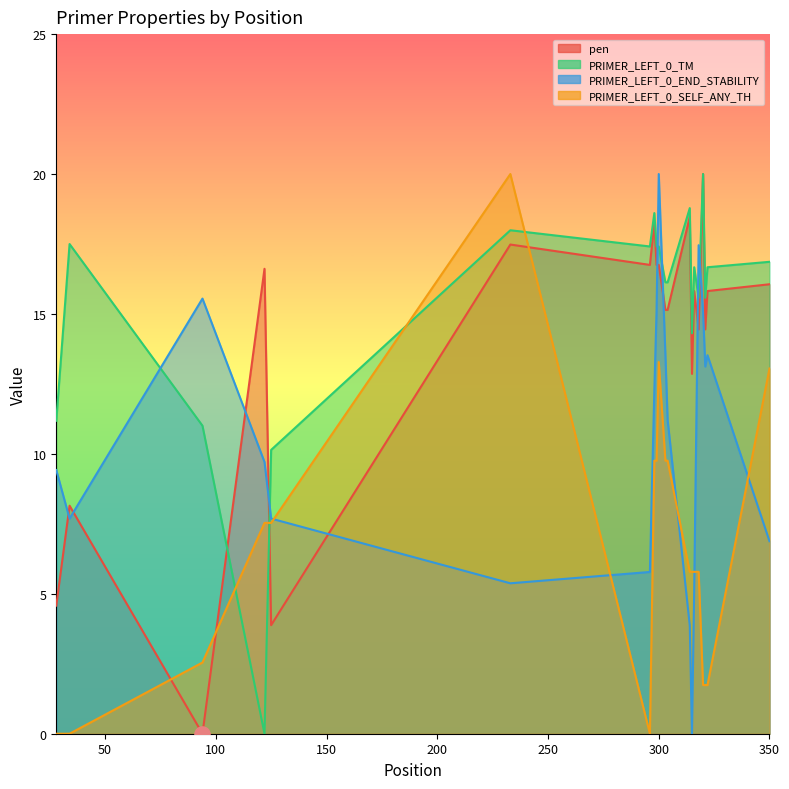

What is the total value across all series at 299?

59.0